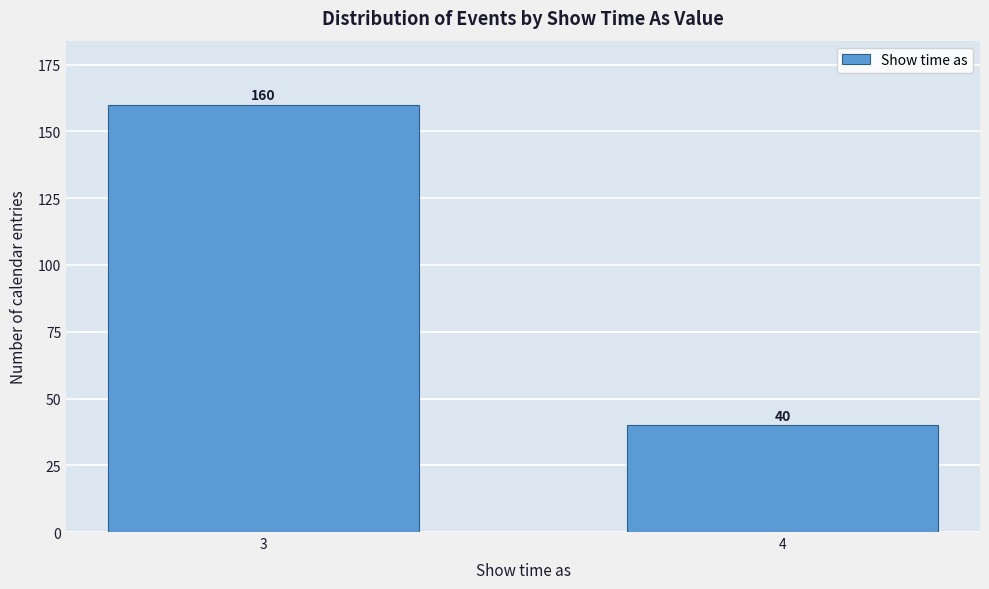

Reading left to right, transcribe all the data shown in this chart.

3=160	4=40